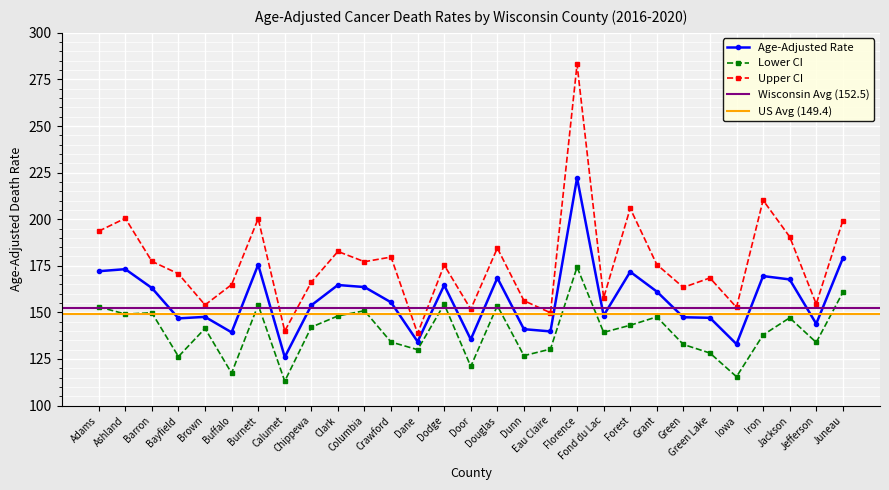

Reading left to right, what are all the values shown in this chart?

Age-Adjusted Rate: 172.1	173.2	163.1	146.8	147.6	139.3	175.6	126.0	153.8	164.7	163.6	155.4	134.3	164.6	135.5	168.5	141.0	139.8	222.2	148.3	171.8	161.2	147.4	147.1	133.0	169.5	167.7	143.9	179.0
Lower CI: 153.0	149.1	149.8	126.3	141.4	117.4	154.0	113.1	142.1	148.1	150.9	134.1	130.0	154.4	121.0	153.6	126.8	130.3	174.3	139.3	143.1	147.6	132.8	128.2	115.5	137.9	147.1	133.9	160.7
Upper CI: 193.6	200.5	177.4	170.7	154.0	164.9	200.3	140.0	166.2	182.7	177.2	179.7	138.7	175.4	151.7	184.5	156.3	149.8	283.1	157.8	205.8	175.7	163.4	168.5	152.7	210.2	190.6	154.5	199.2